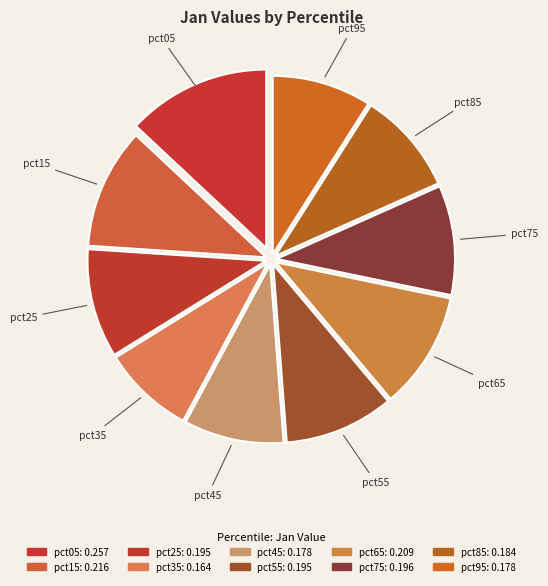

Which has a higher value, pct05 or pct55?

pct05